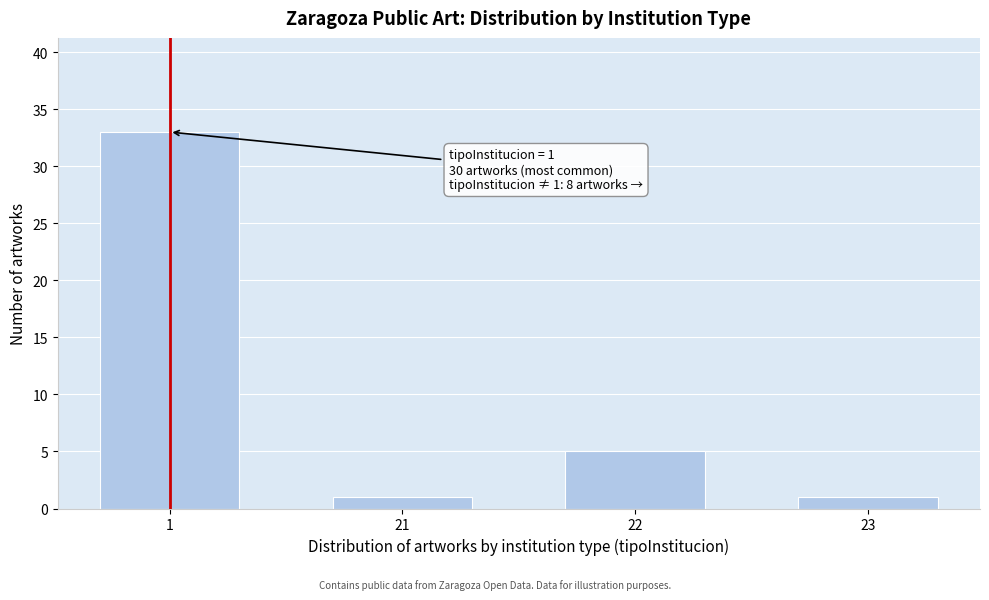

Reading left to right, list all the values displayed in this chart.

1=33	21=1	22=5	23=1